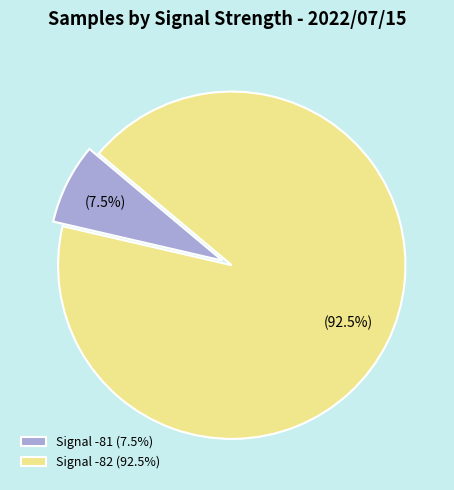

Combined, do Signal -81 (7.5%) and Signal -82 (92.5%) account for over 50%?

Yes